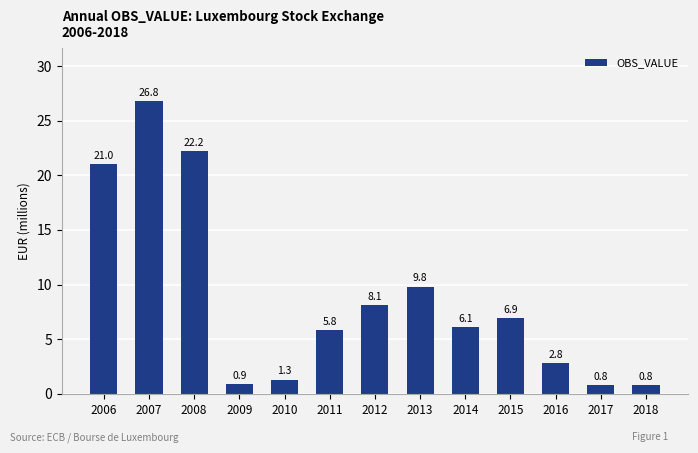

What is the minimum value shown in the chart?

0.8